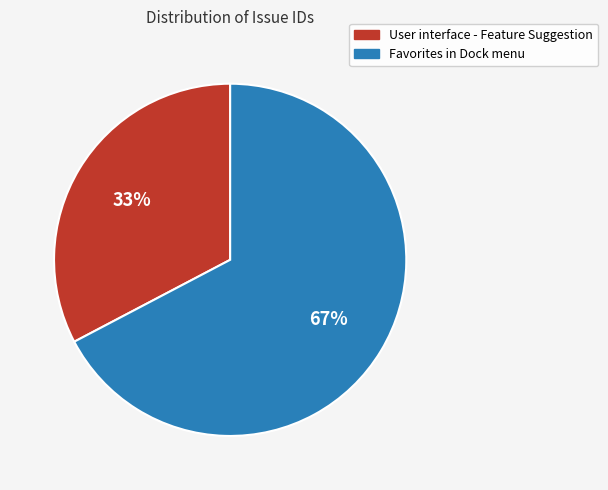

To the nearest percent, what percentage of the pie is User interface - Feature Suggestion?

33%